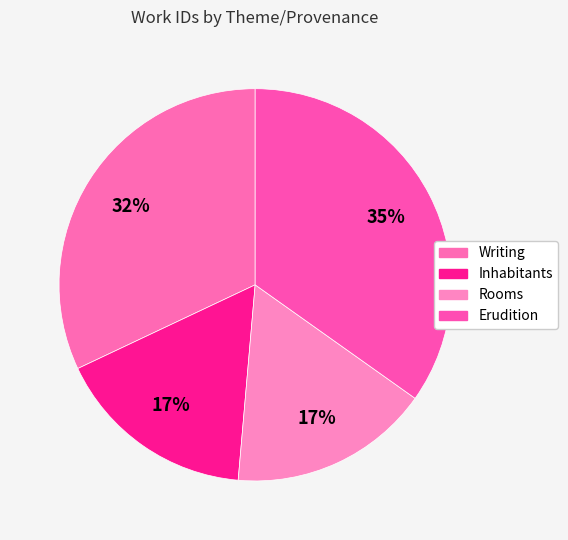

Count the number of slices in the pie.

4